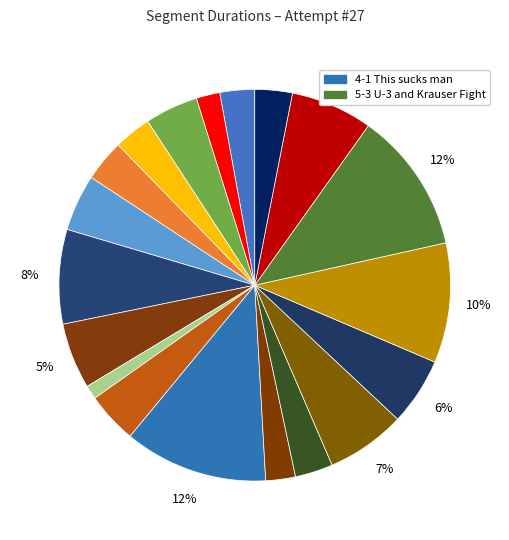

How many slices are in this pie chart?

19